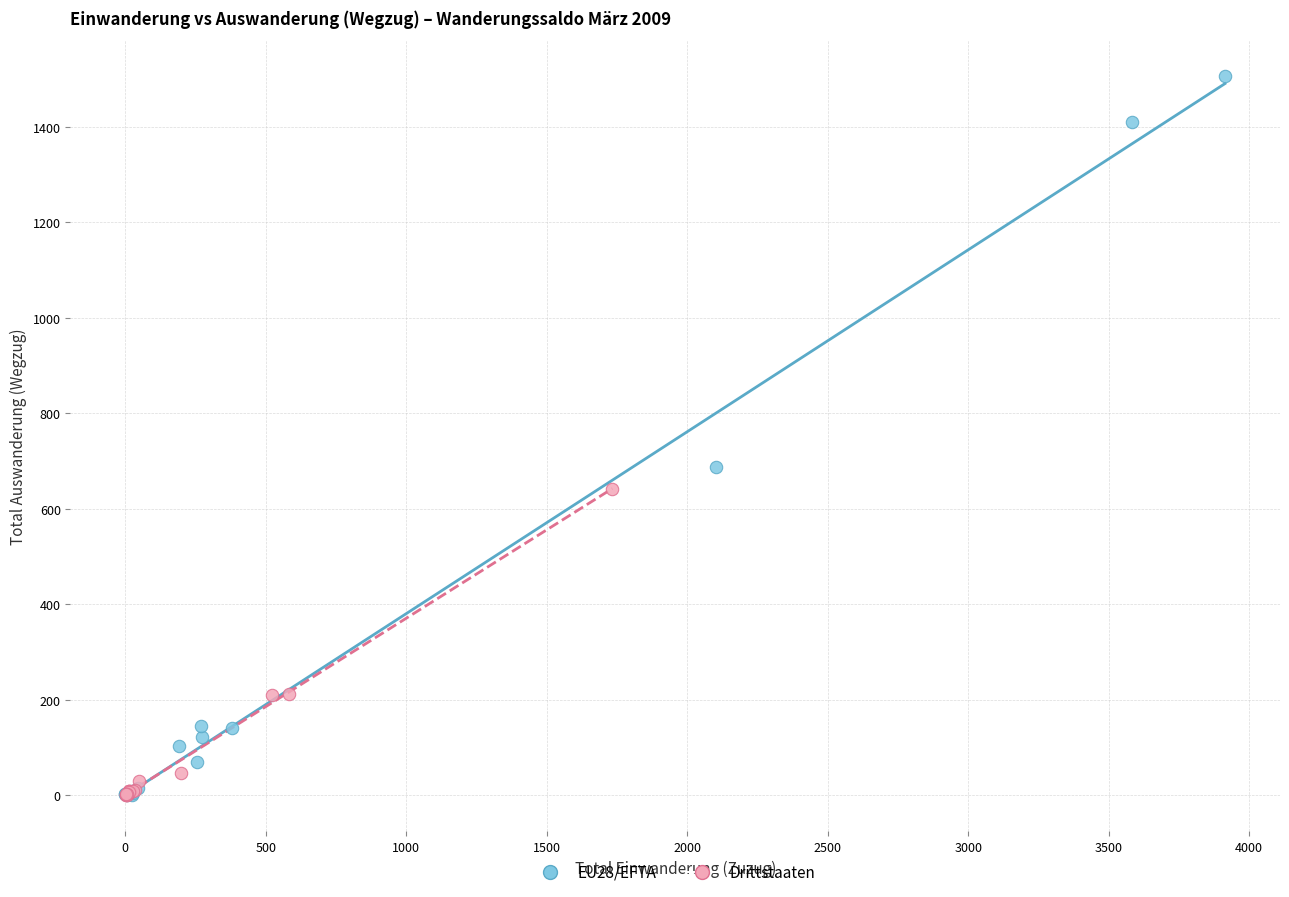

Which series contains the highest Y value?

EU28/EFTA